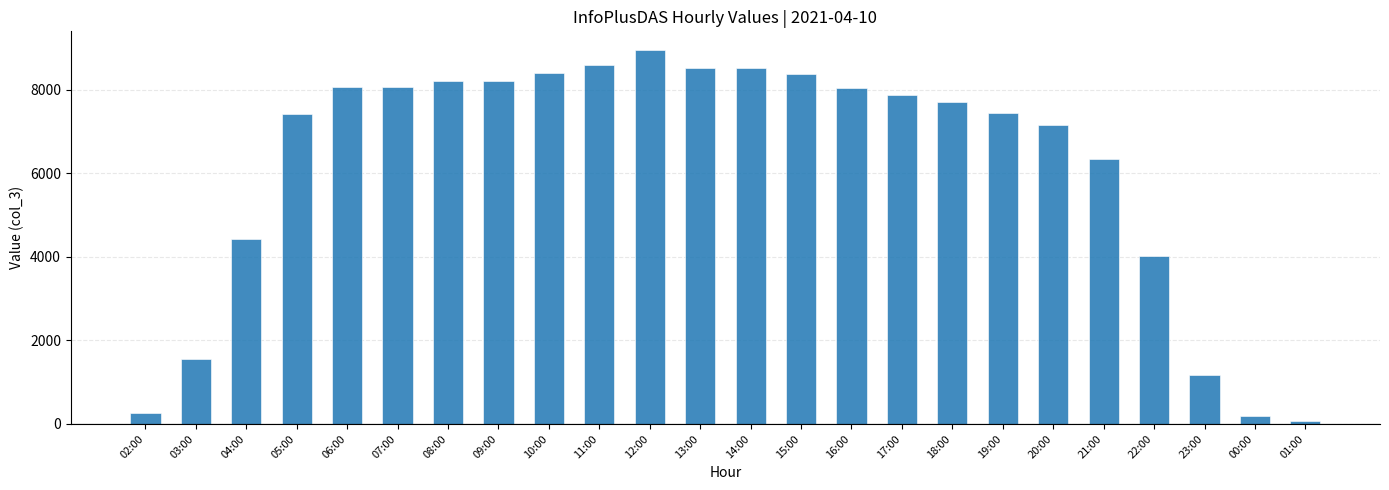

At which label is the value closest to 4507?

04:00